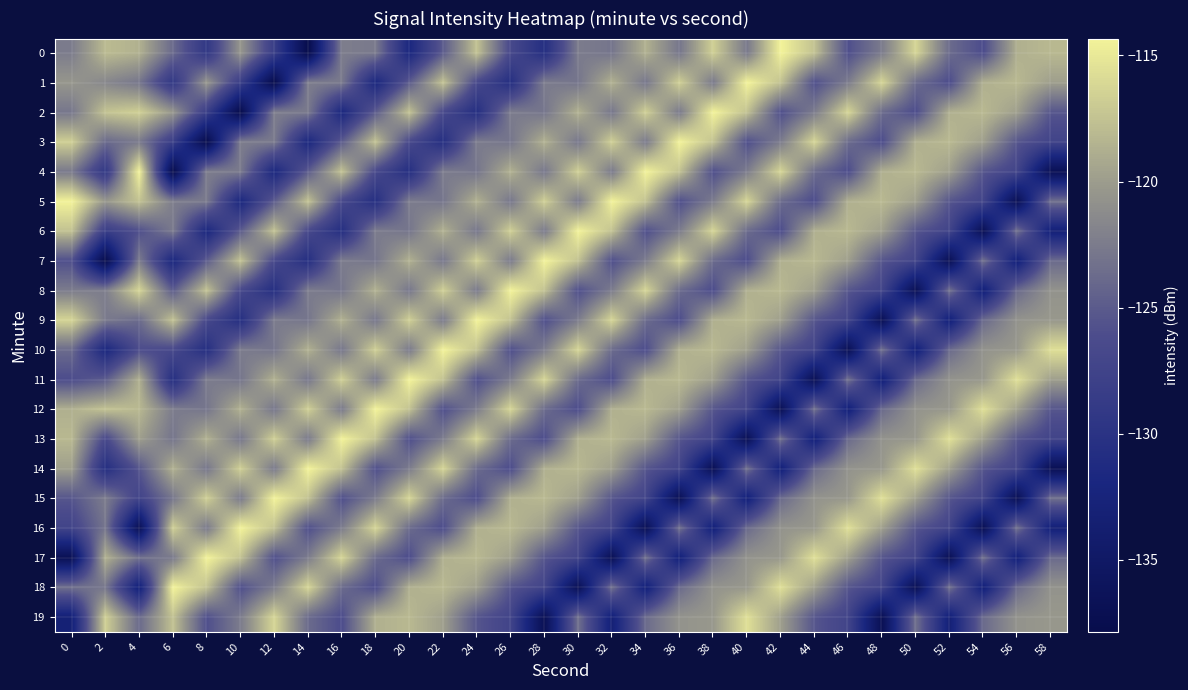

Which series changed the most between 28 and 36?

15